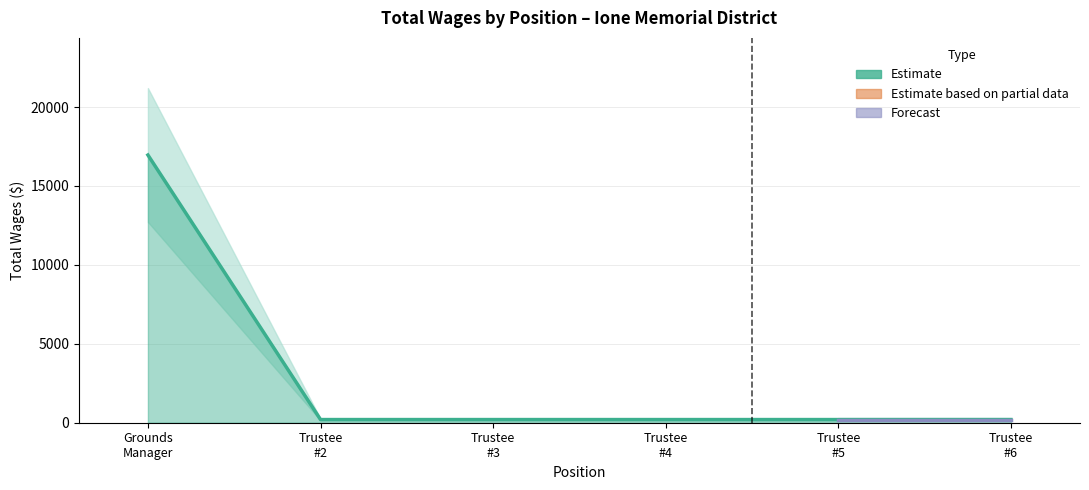

What is the sum of the values at Trustee #6 and Trustee #3?

400